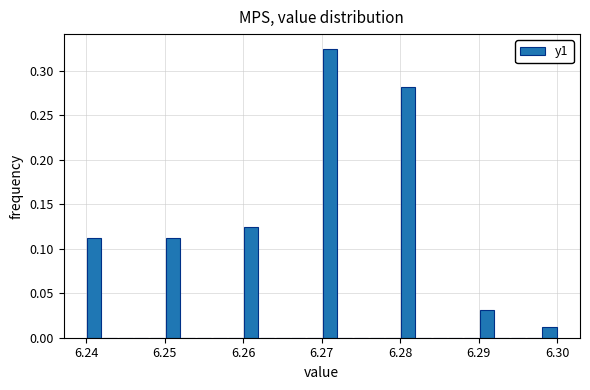

Around what value on the x-axis is the tallest bar? Give the approximate position of its centre, as read against the axis.

6.271